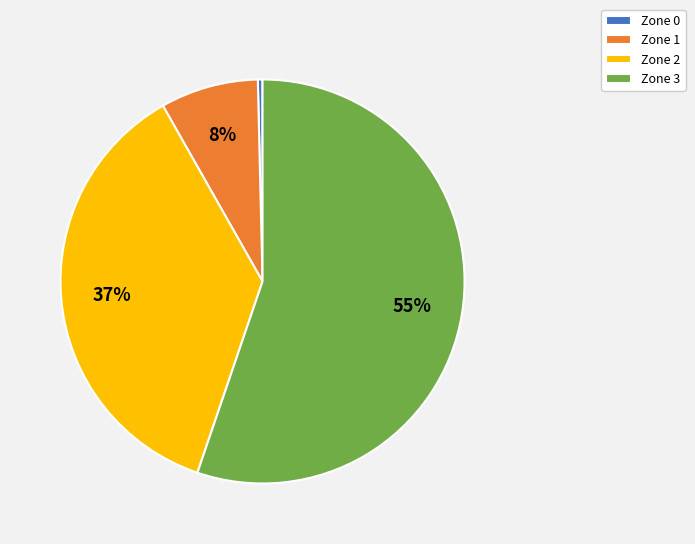

What percentage is the Zone 1 slice, to the nearest percent?

8%